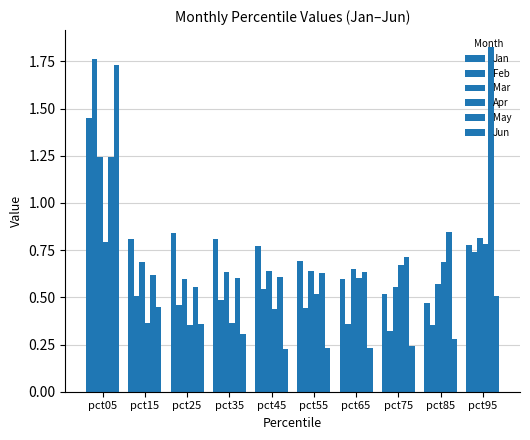

Which series has the widest spread of values?

Jun